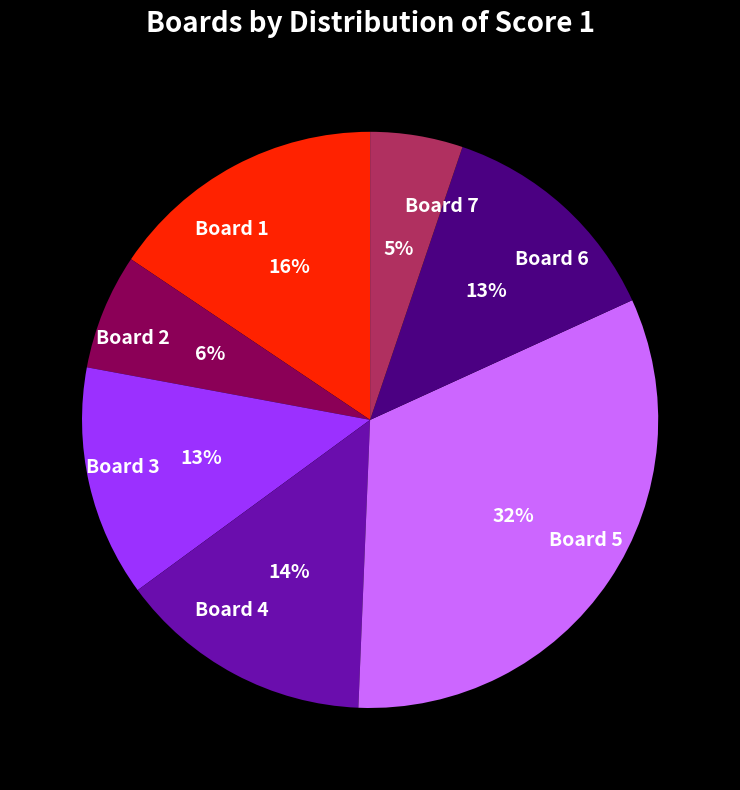

To the nearest percent, what is the average slice percentage?

14%